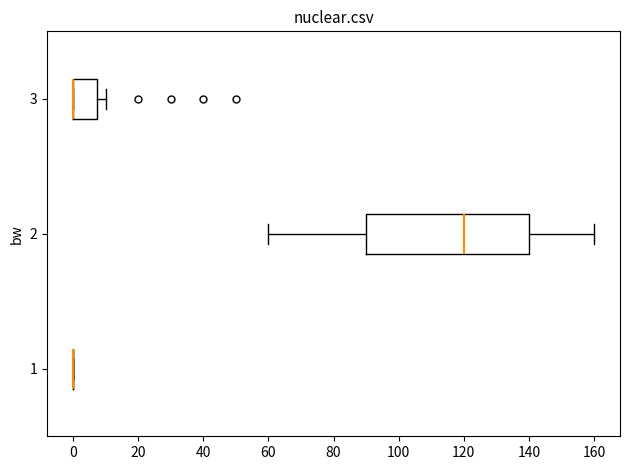

Comparing the boxes themselves (not the whiskers), which one is the widest?

2